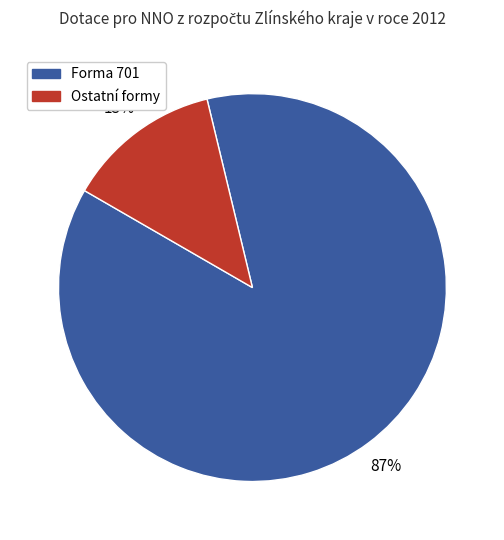

Is there any slice that represents more than half of the pie?

Yes